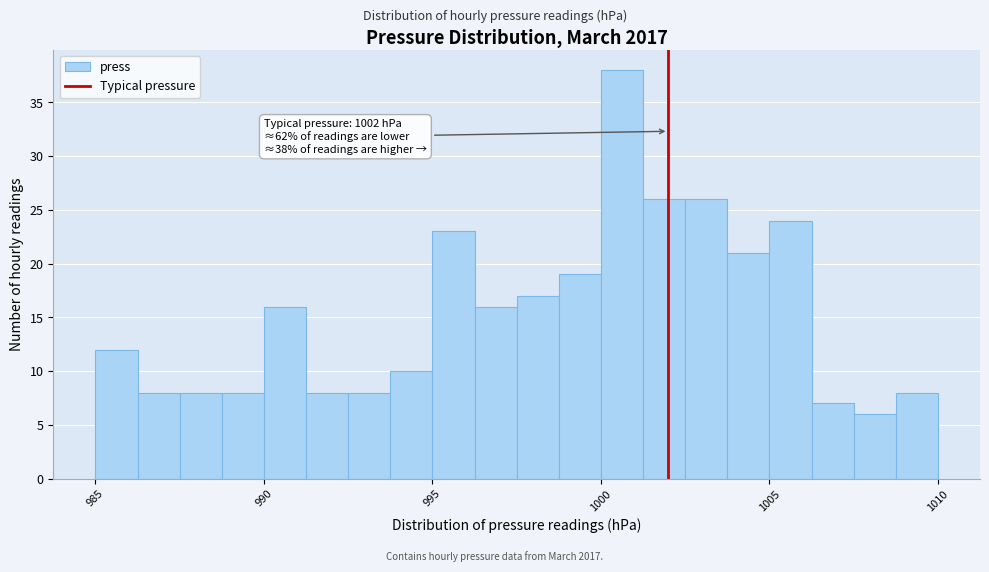

Around what value on the x-axis is the tallest bar? Give the approximate position of its centre, as read against the axis.

1000.5